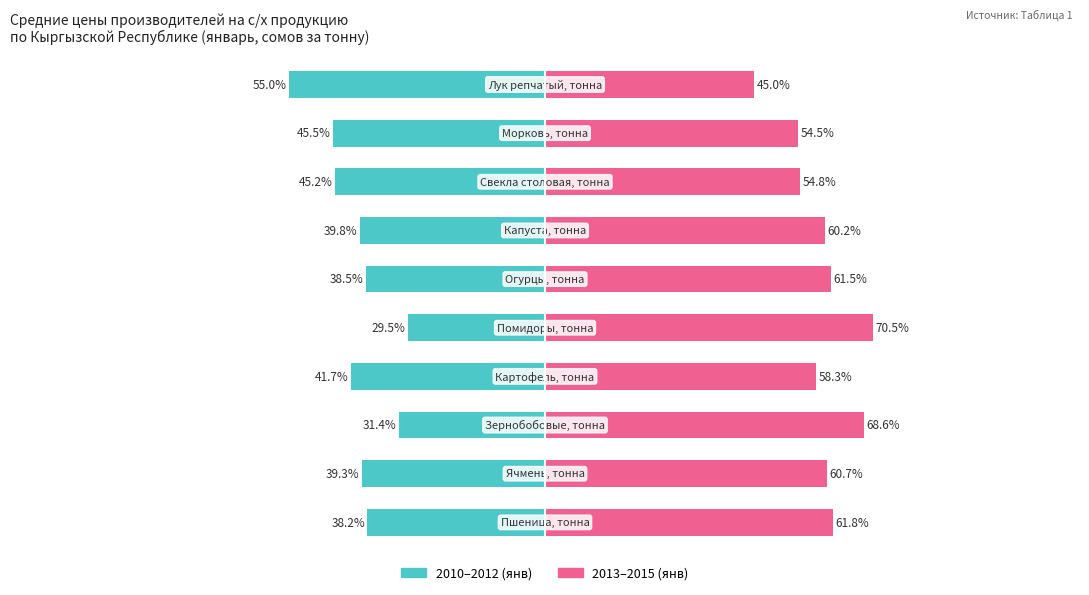

Between 5 and 8, which is larger?

5